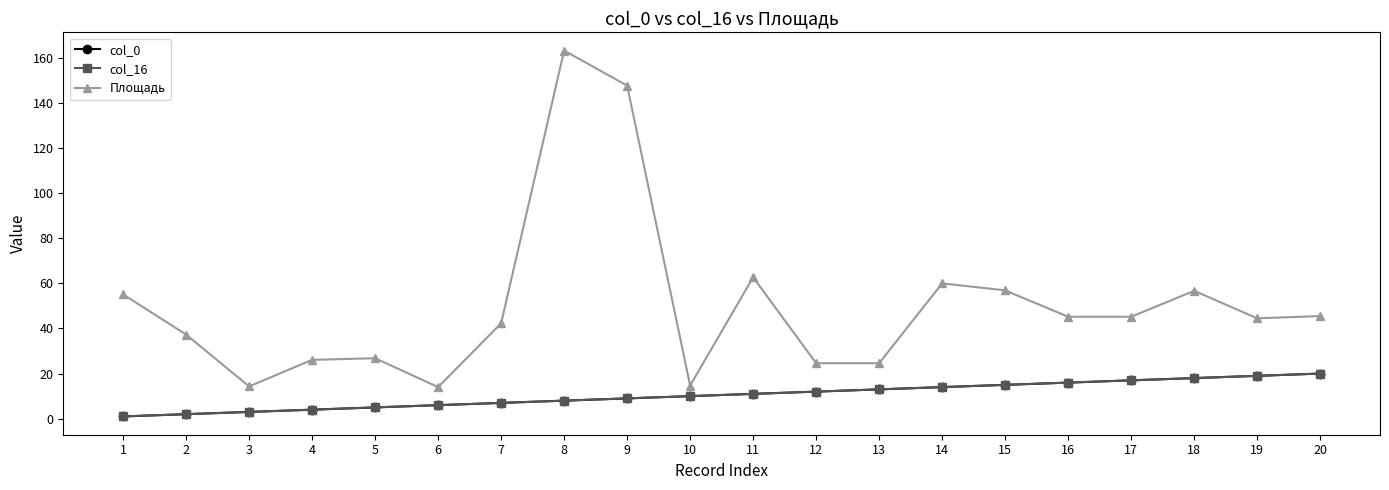

Rank the series at 2 from lowest to highest value.

col_0, col_16, Площадь